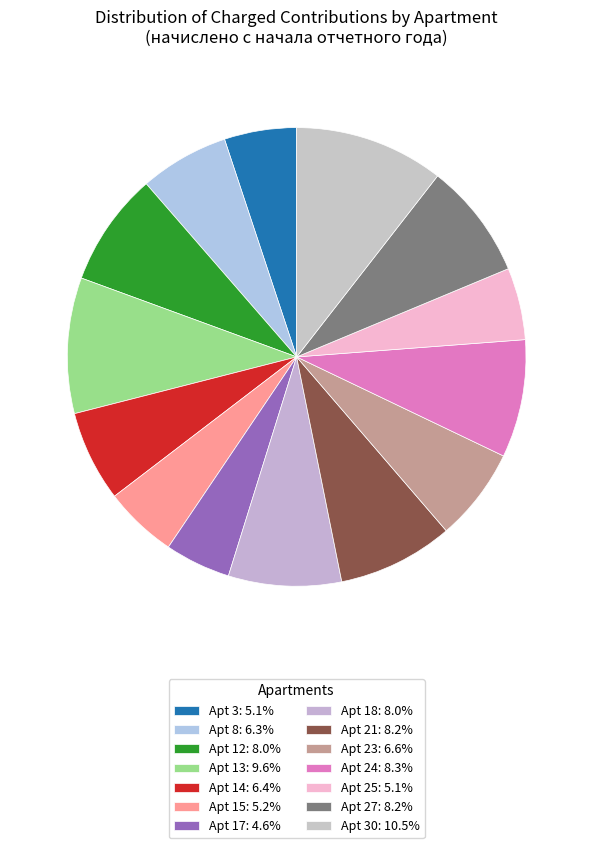

Is there a majority slice in this chart?

No